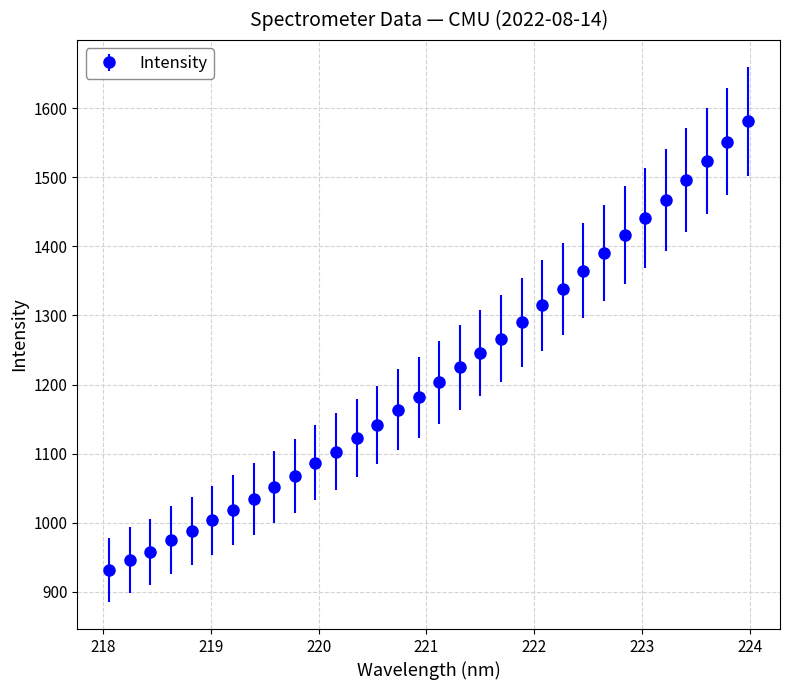

What is the smallest value displayed?

931.5